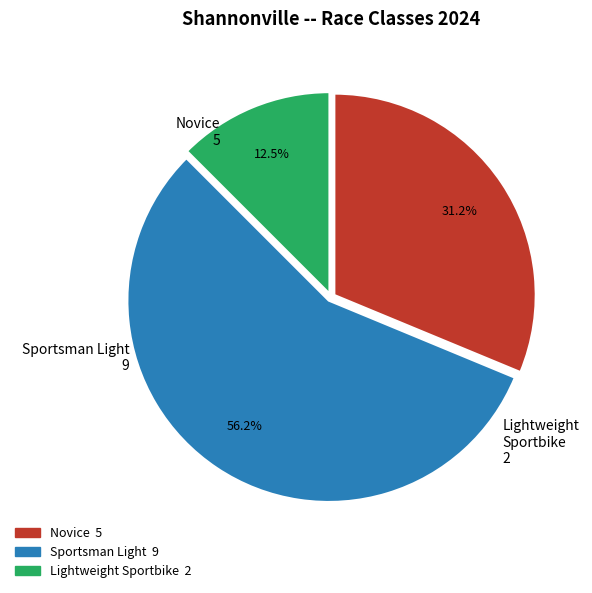

Is it true that Sportsman Light is 56% of the pie?

True